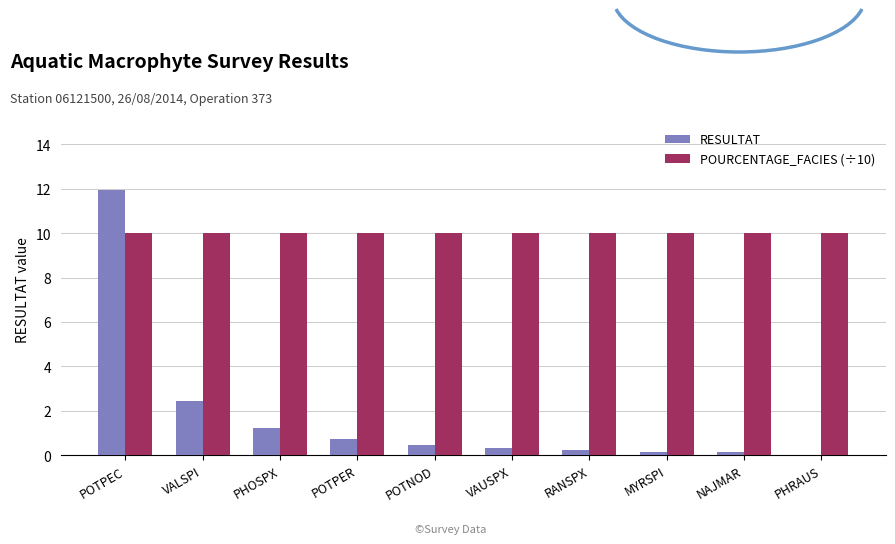

What is the spread (max minus min) of values at POTPEC?

1.9